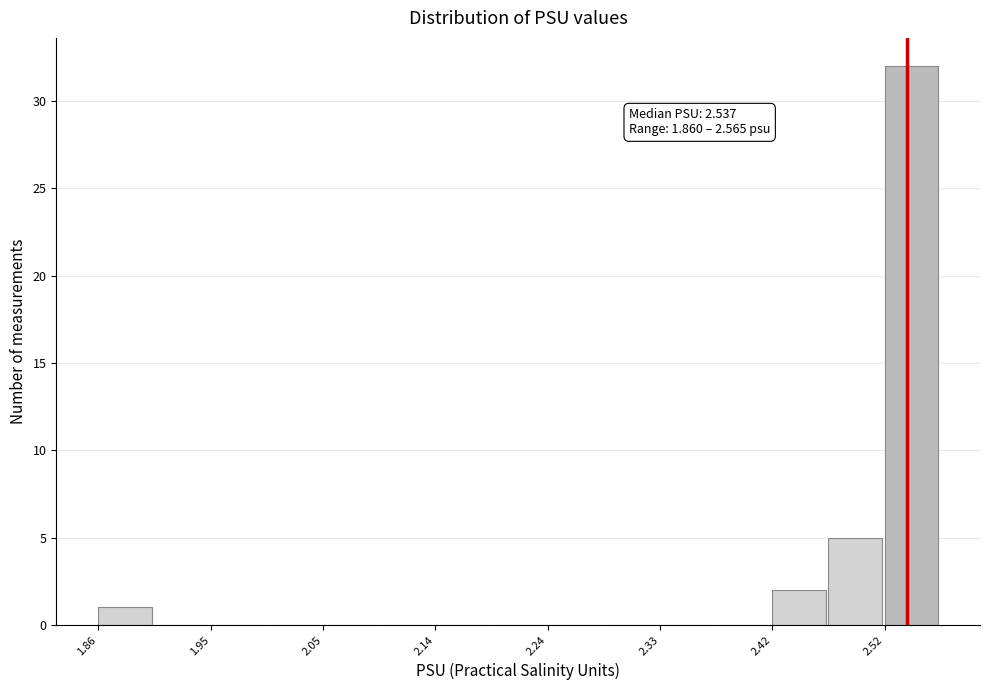

Over which range of the x-axis is the bar tallest?

2.52 to 2.57